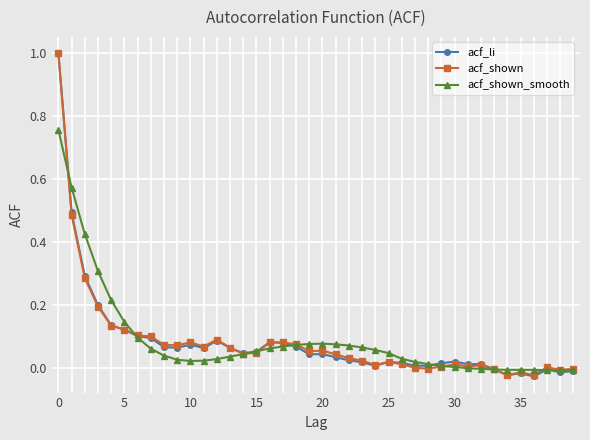

True or false: acf_li has more than 0 interior local peaks.

True